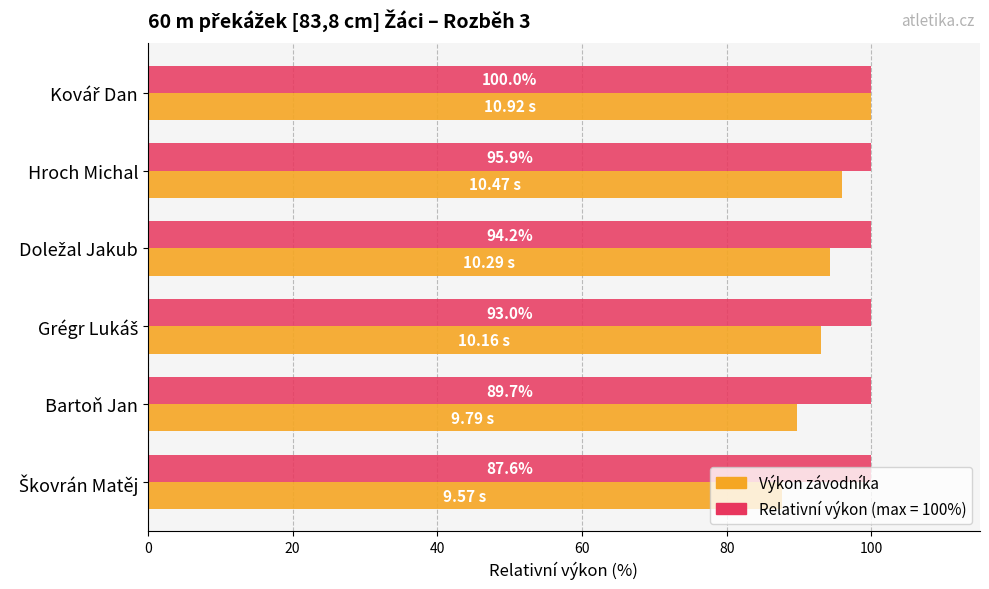

Which series has the largest total across all categories?

Relativní výkon (max = 100%)